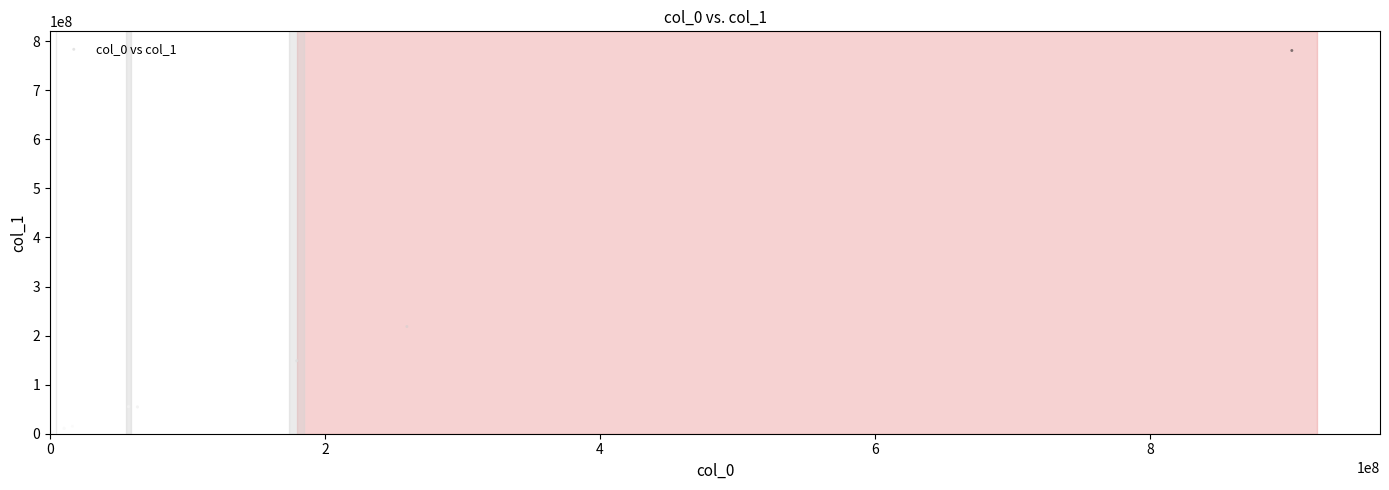

What Y value in the scatter plot is closest to 390528930?

218464899